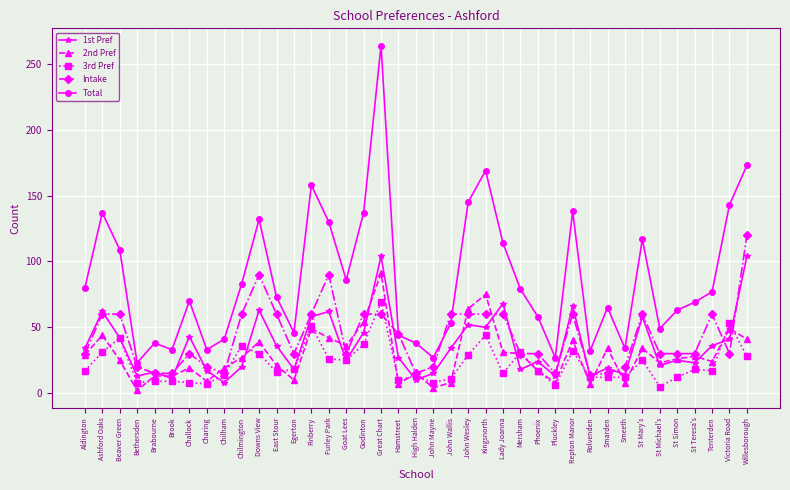

After their last crossing, which series has the higher values: 1st Pref or 3rd Pref?

1st Pref